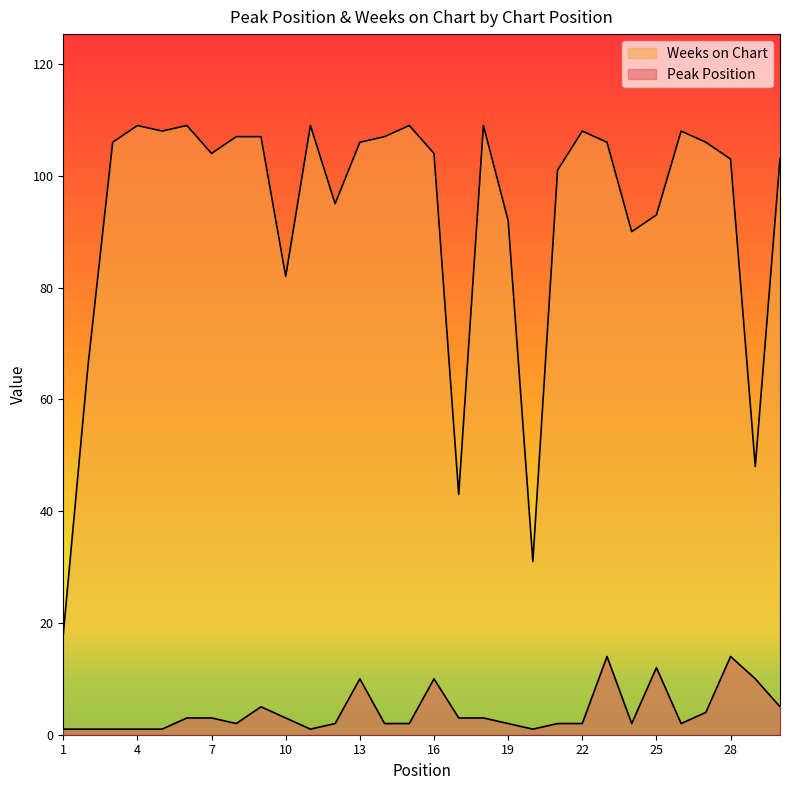

List the labels in order of Weeks on Chart value, smallest first.

1, 20, 17, 29, 2, 10, 24, 19, 25, 12, 21, 28, 30, 7, 16, 3, 13, 23, 27, 8, 9, 14, 5, 22, 26, 4, 6, 11, 15, 18